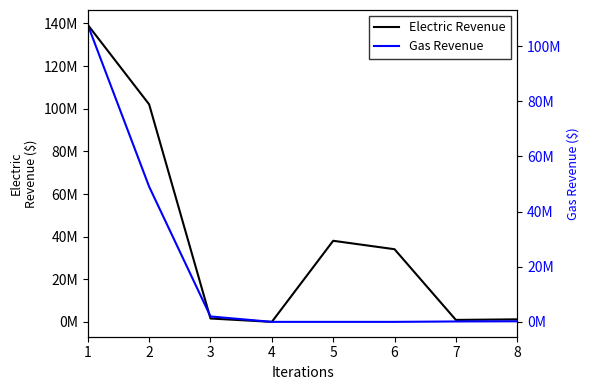

Between 5 and 6, which series saw the biggest shift?

Electric Revenue